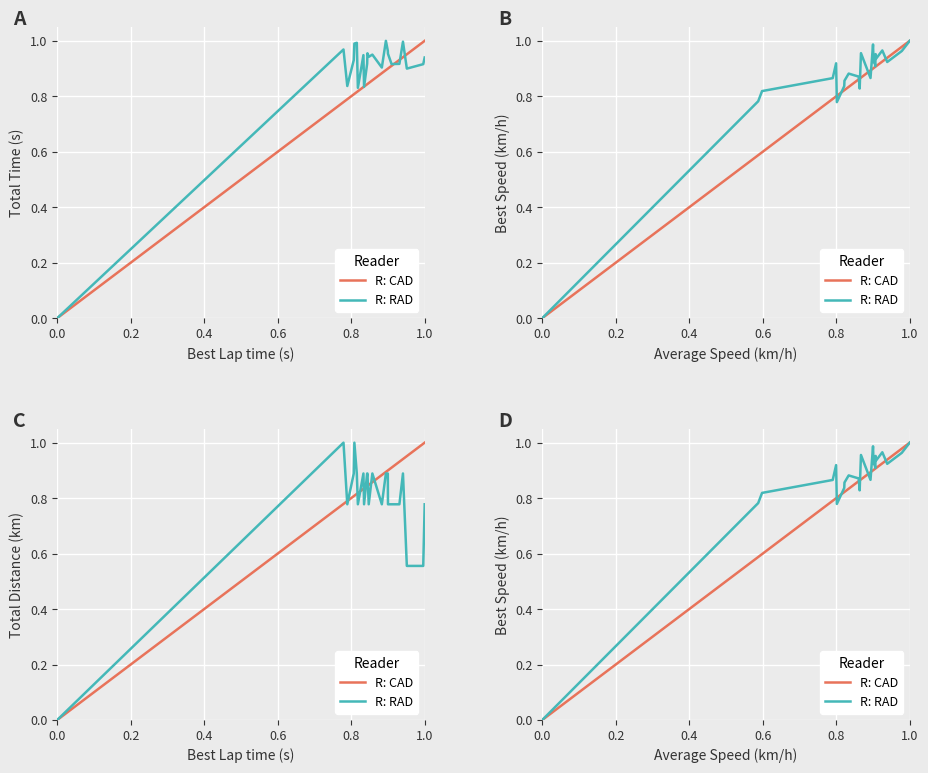

At 21, list the series in order from smallest to largest.

R: RAD, R: CAD